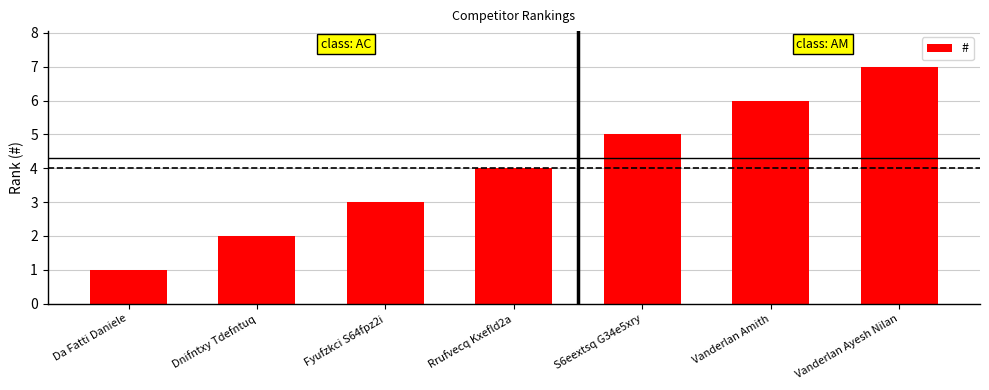

What is the minimum value shown in the chart?

1